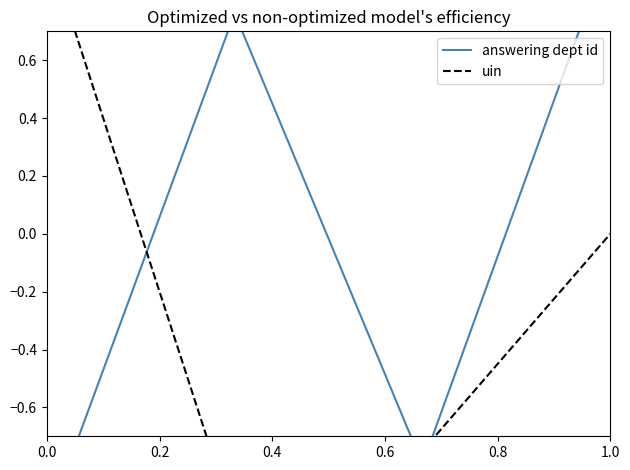

How many lines are shown in the chart?

2